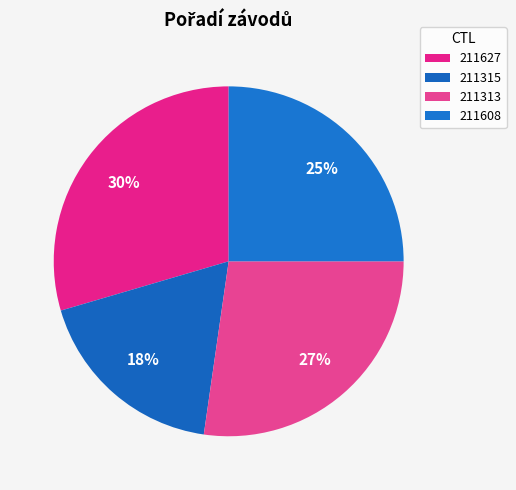

Which has a higher value, 211313 or 211608?

211313